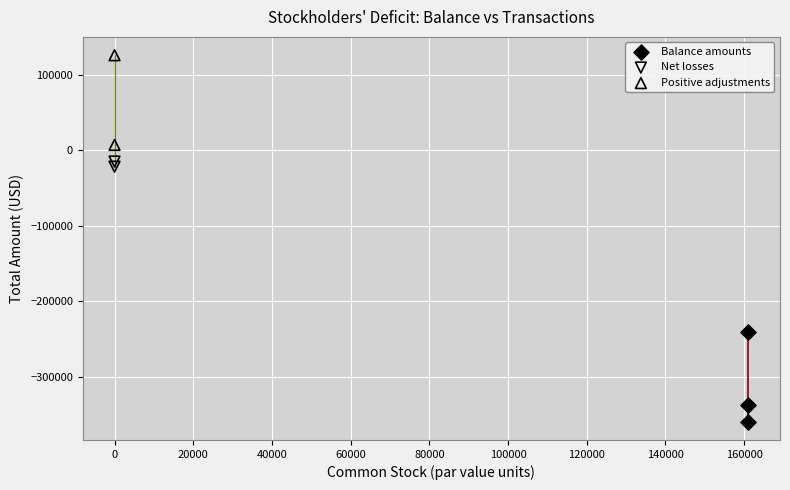

Which series contains the lowest Y value?

Balance amounts